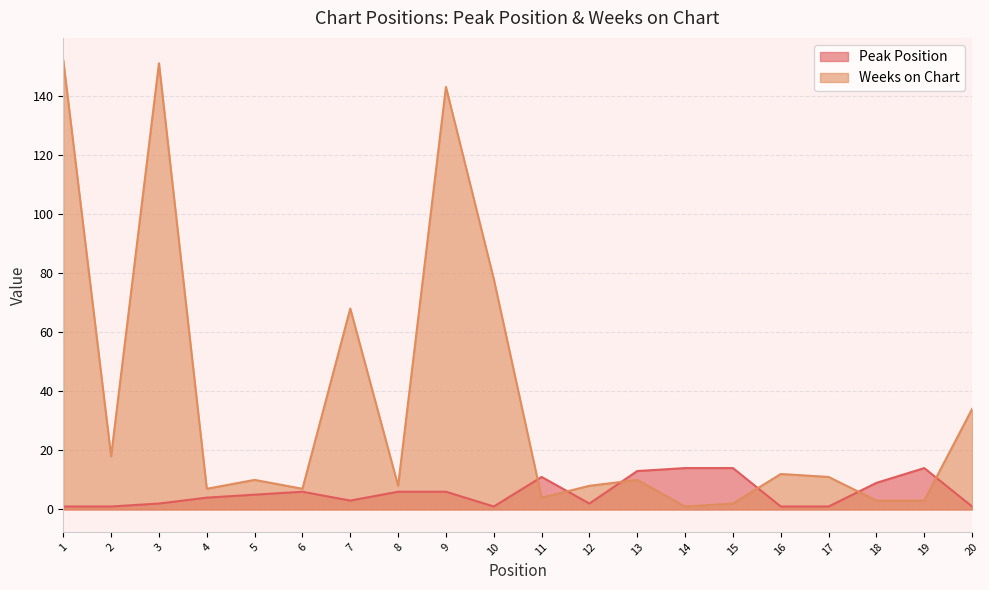

How many interior local peaks does the Weeks on Chart series have?

6